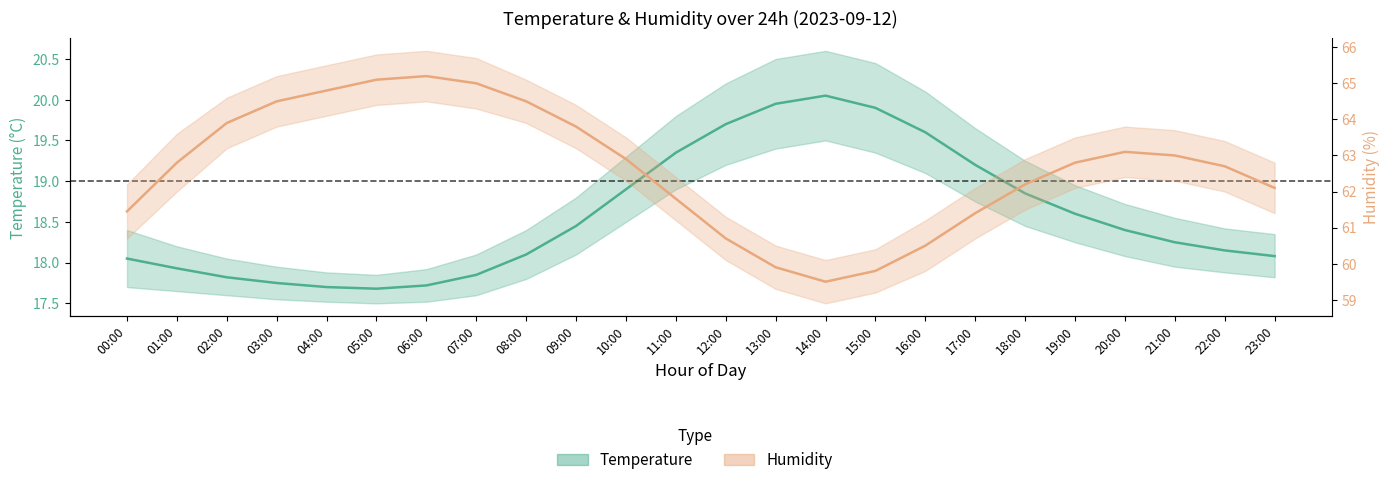

At which label is Humidity closest to 62?

23:00